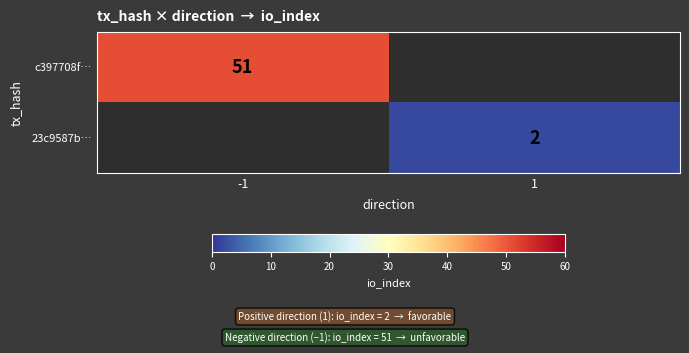

Is it true that c397708f… equals 75.8 at -1?

False